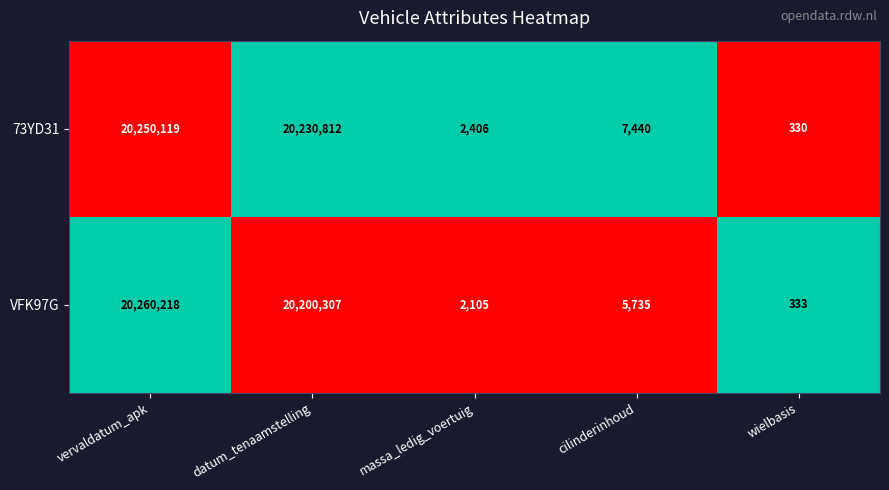

List the series in order of their peak value, highest first.

VFK97G, 73YD31